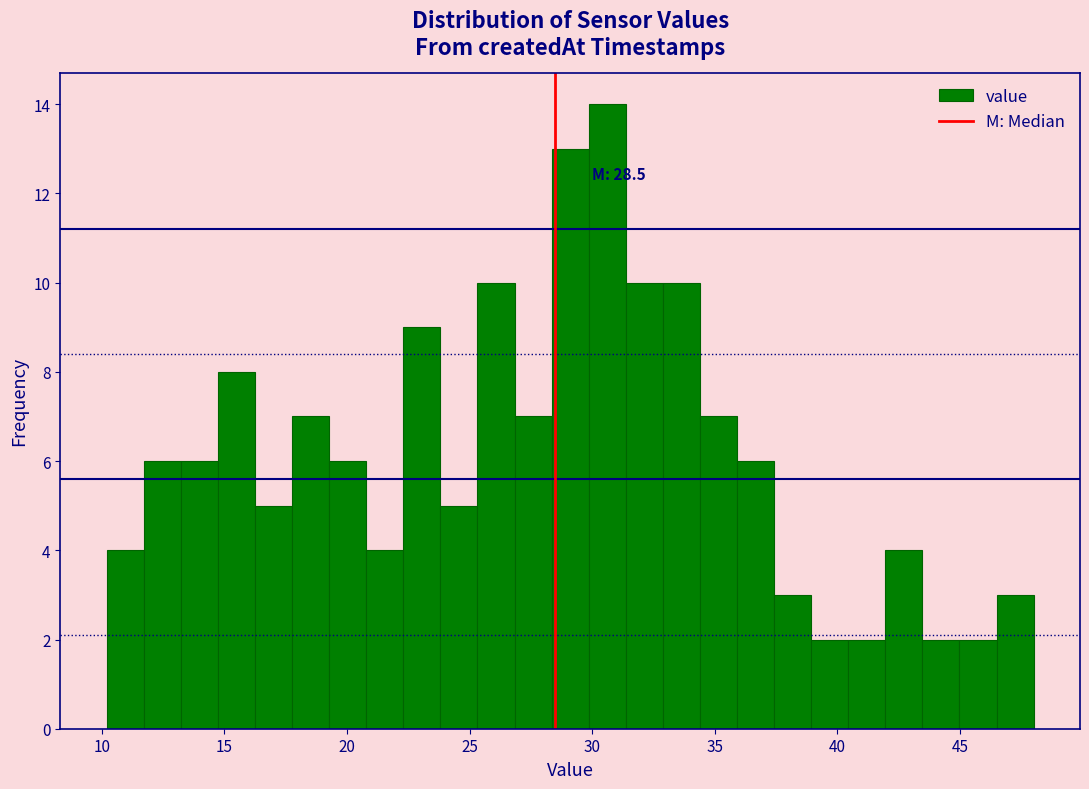

Read against the x-axis, roughly where is the centre of the tallest bar?

30.5